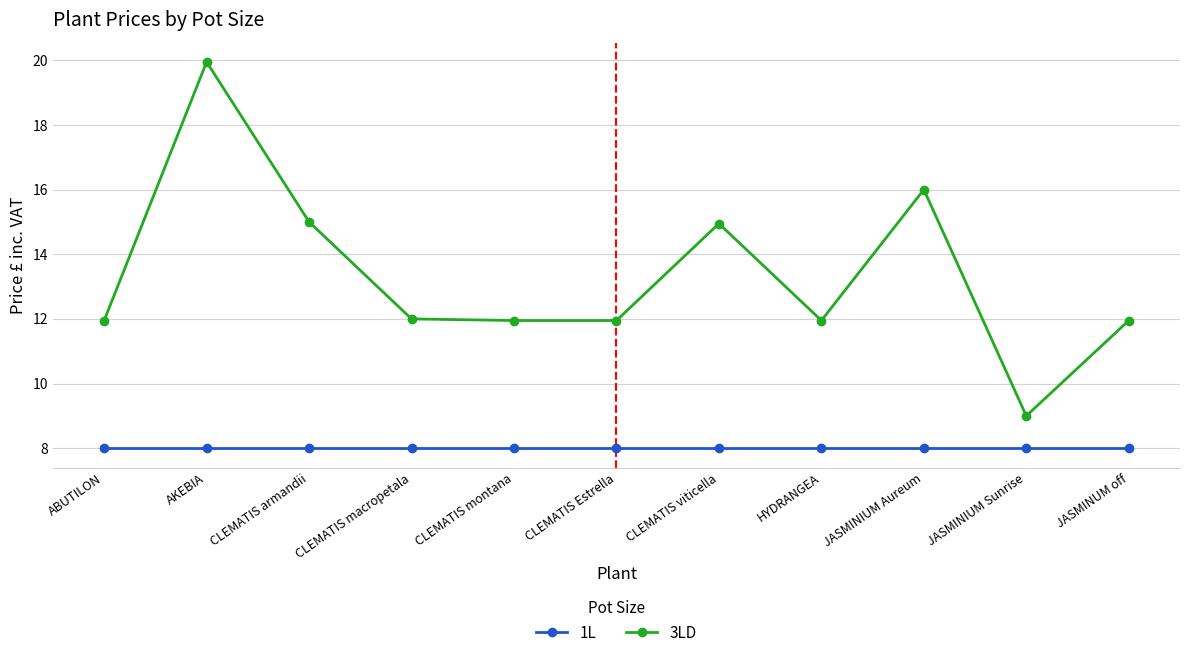

Is it true that 1L equals 8.0 at JASMINIUM Sunrise?

True